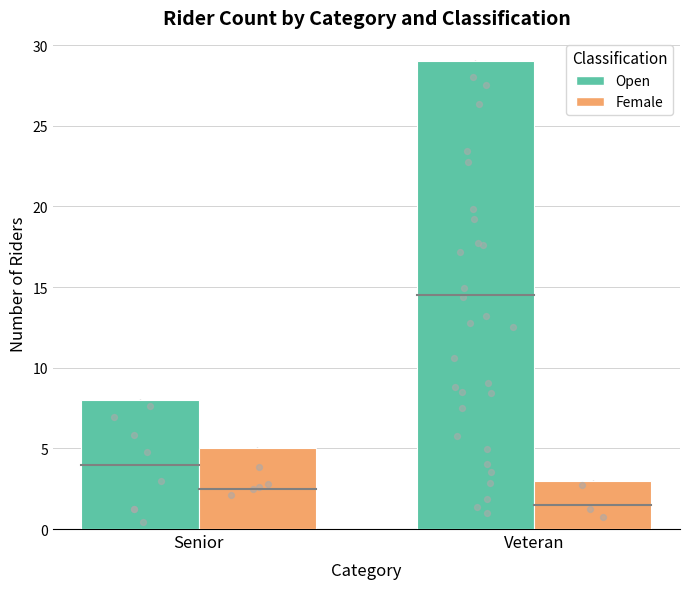

What is the total value across all series at Senior?

13